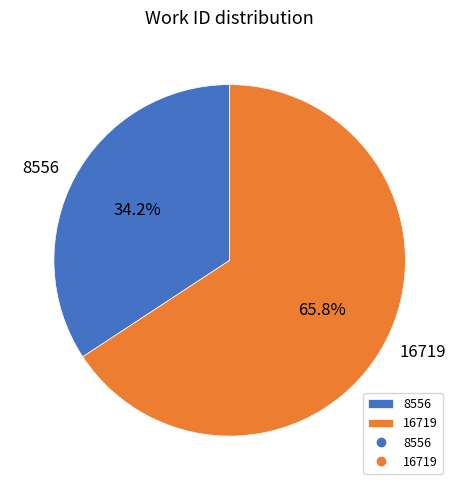

What portion of the pie excludes 8556?

65.8%